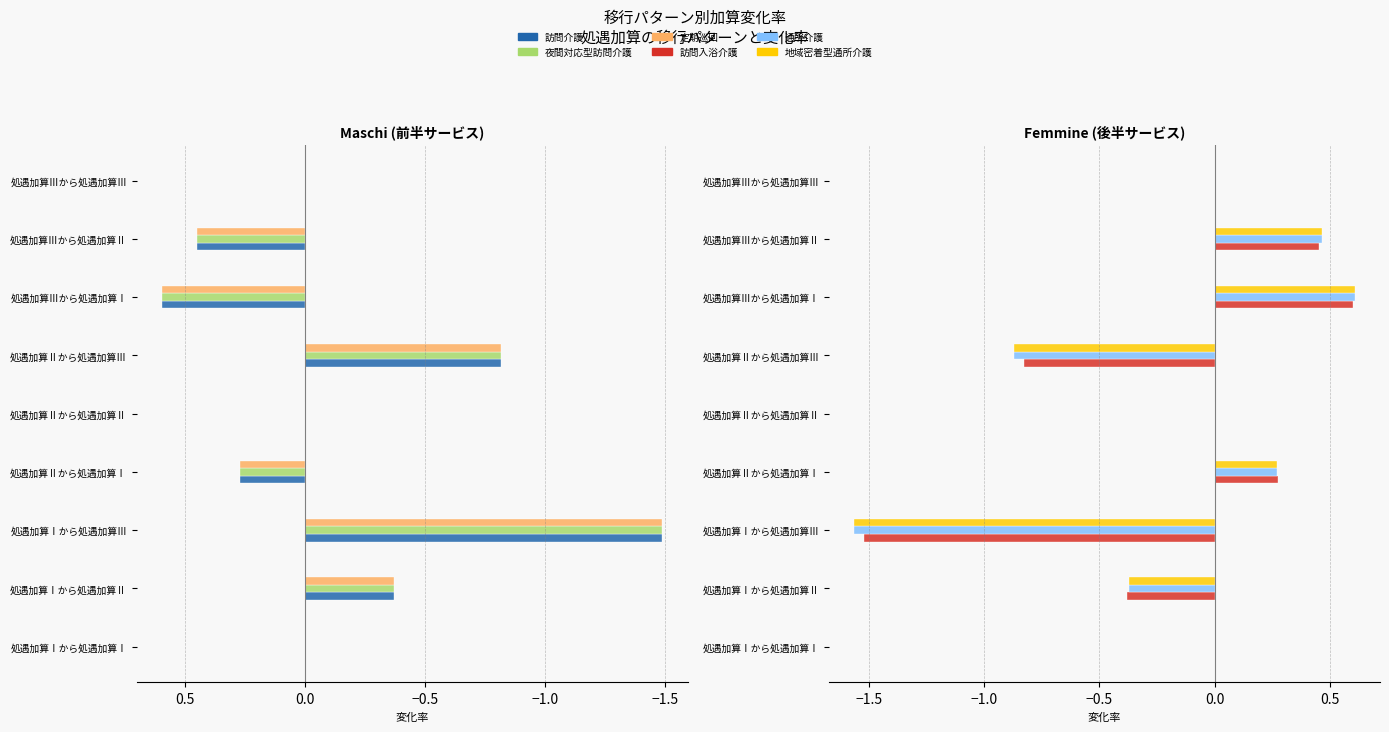

How many values in the 訪問介護 series exceed 0?

3